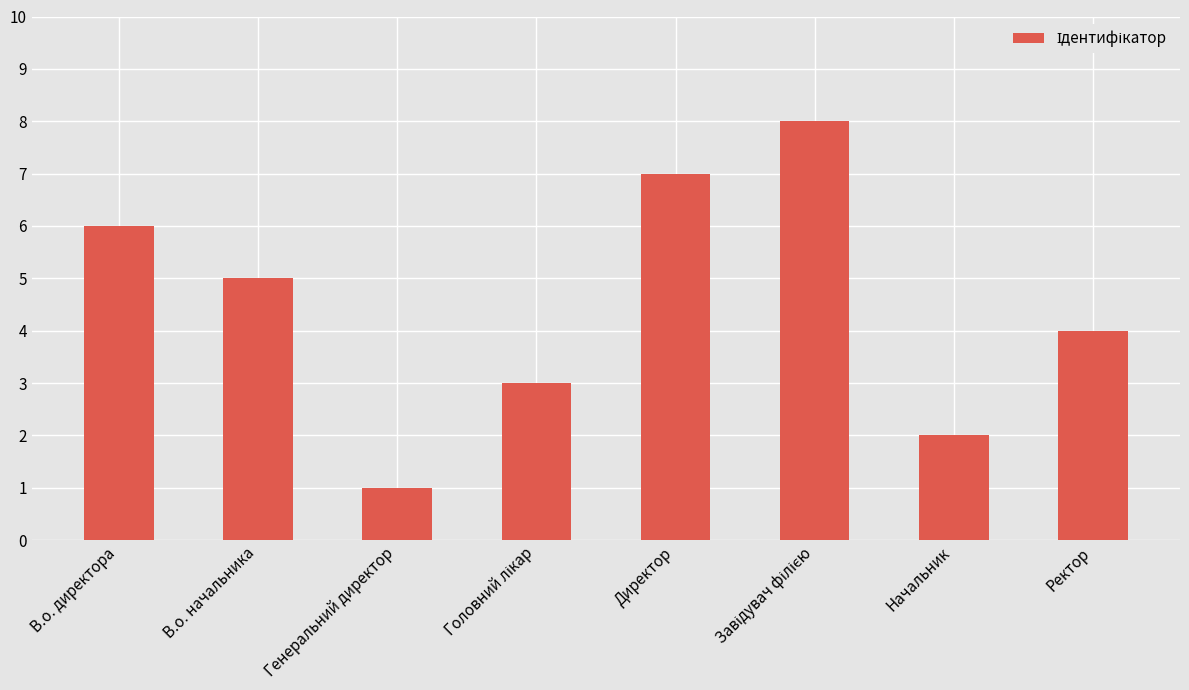

What is the label of the 7th bar from the right?

В.о. начальника